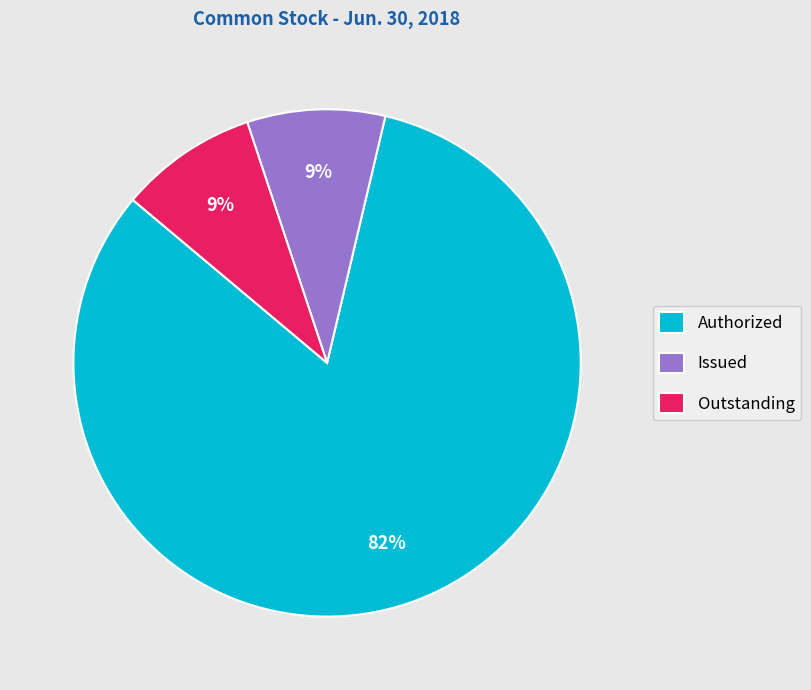

Between Authorized and Outstanding, which is larger?

Authorized